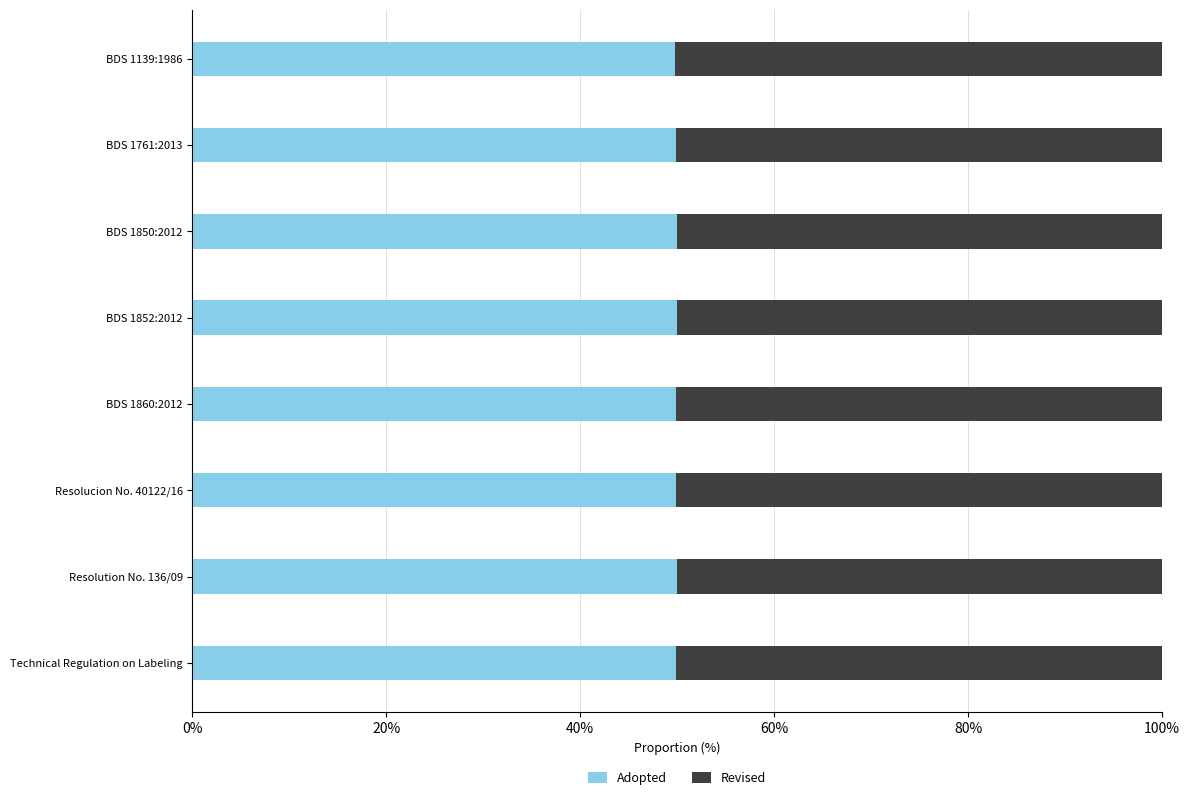

What is the sum of the Adopted values at BDS 1852:2012 and BDS 1860:2012?

99.8